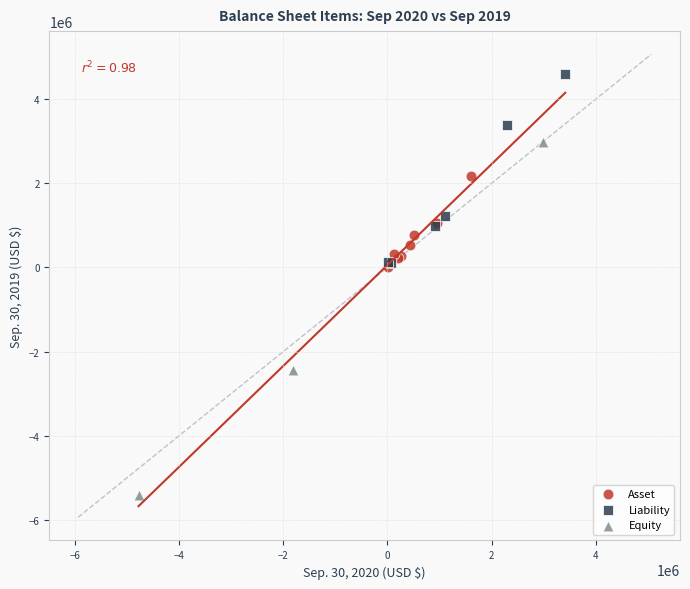

Which series contains the lowest Y value?

Equity